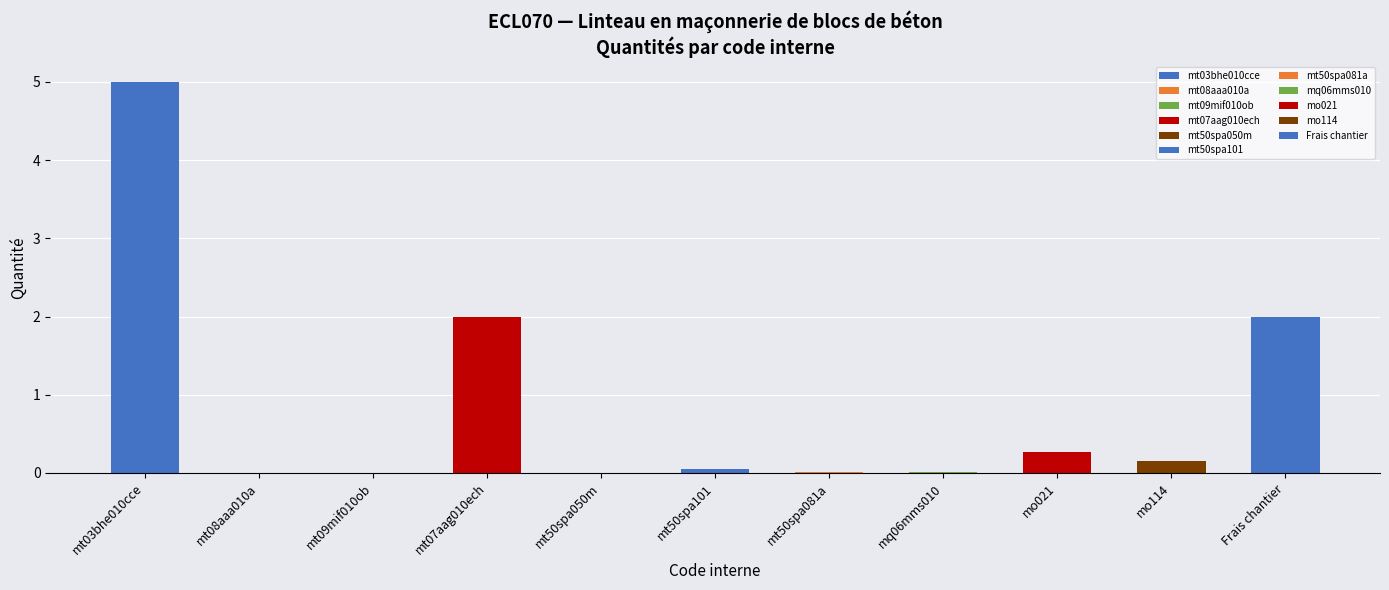

How many distinct data groups are displayed?

1